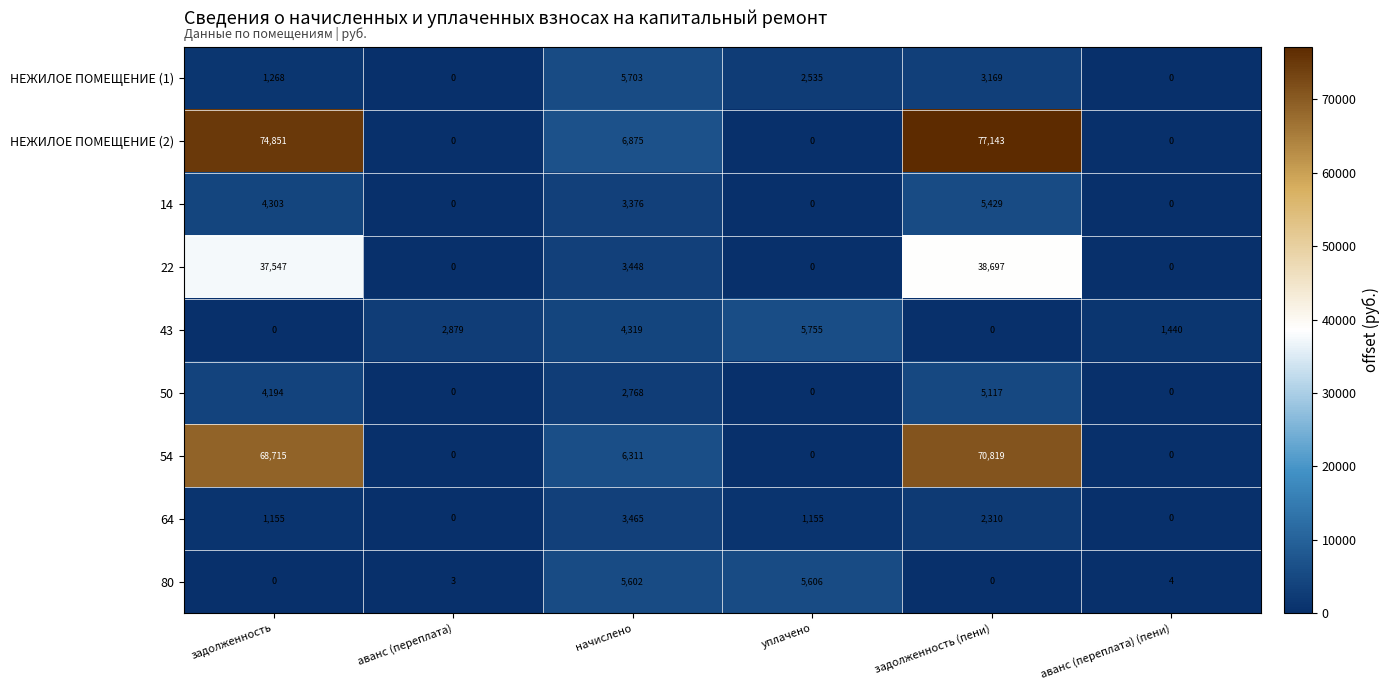

How many 50 values are between 0 and 4194?

5